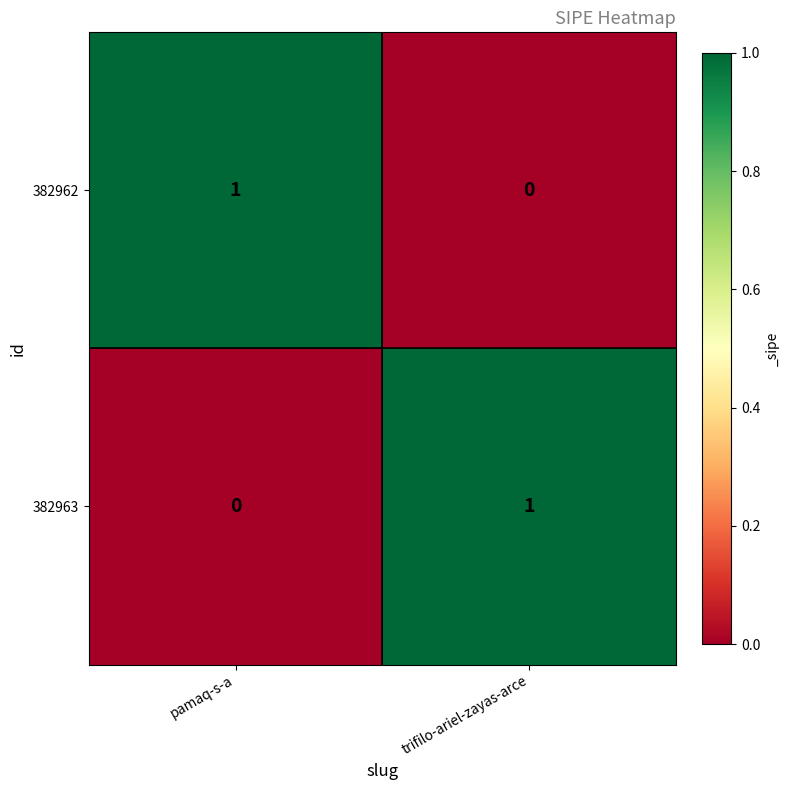

Is the value of 382963 at pamaq-s-a greater than the value of 382962 at pamaq-s-a?

No